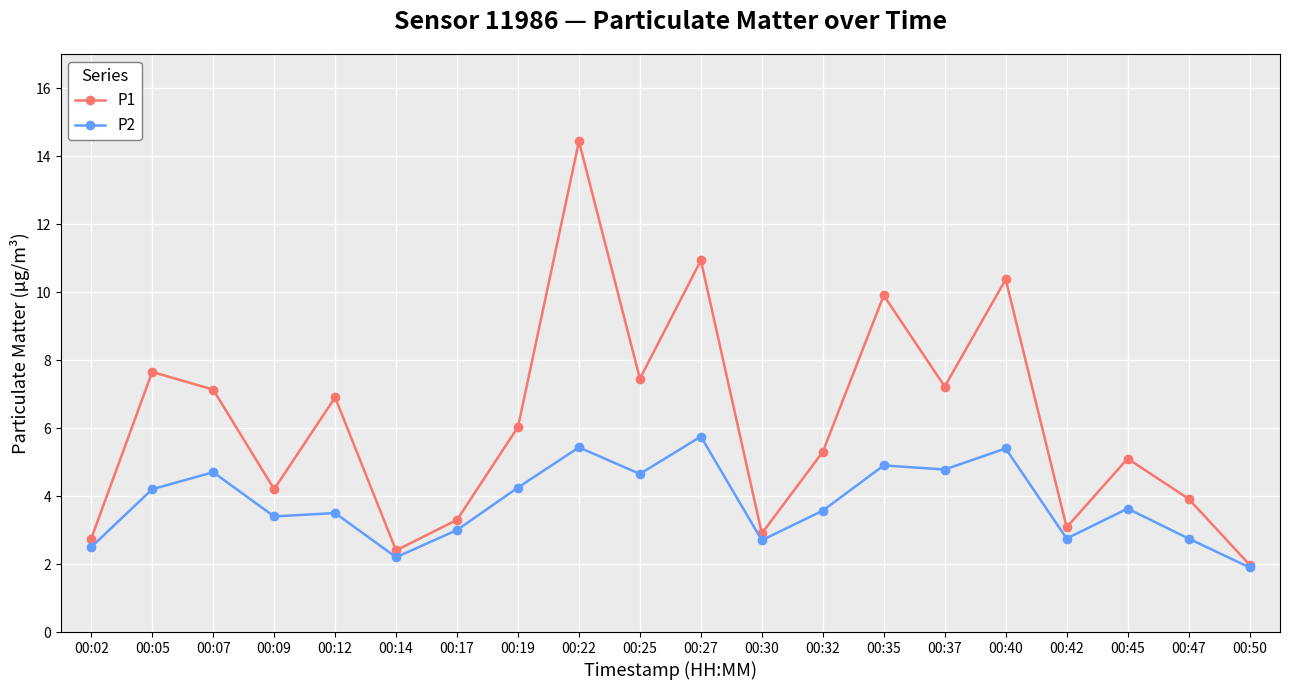

How many values in the P1 series are below 6?

10